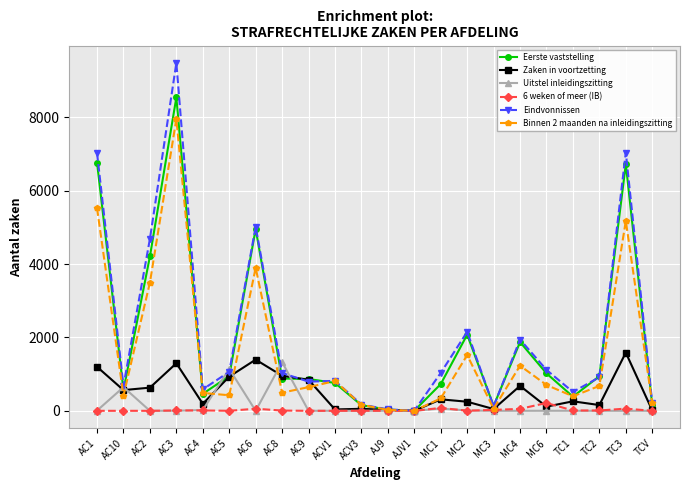

What is the highest value of the Binnen 2 maanden na inleidingszitting series?

7959